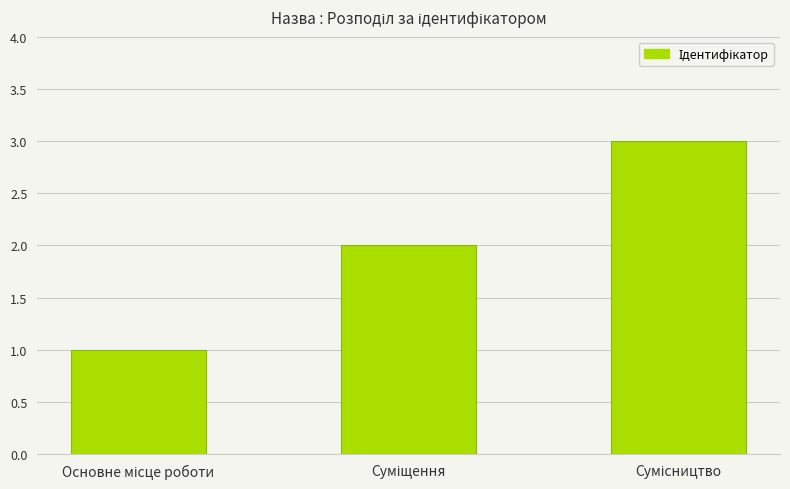

What is the sum of all values?

6